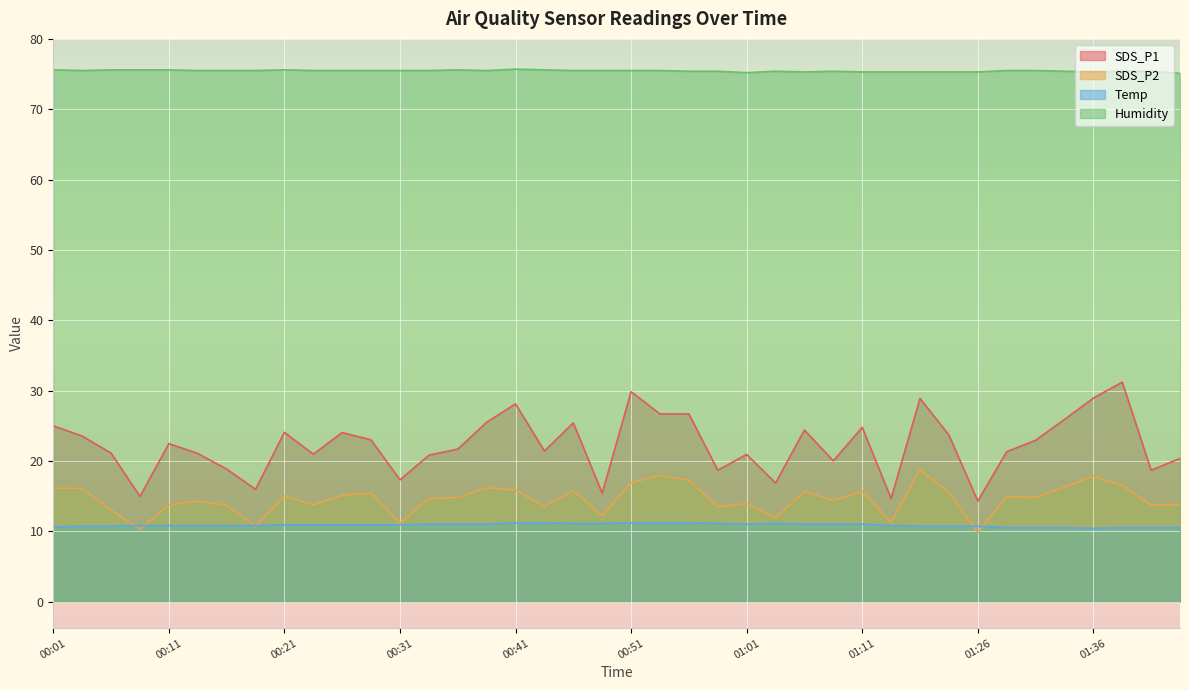

What is the difference between the maximum and minimum values in the SDS_P1 series?

16.9